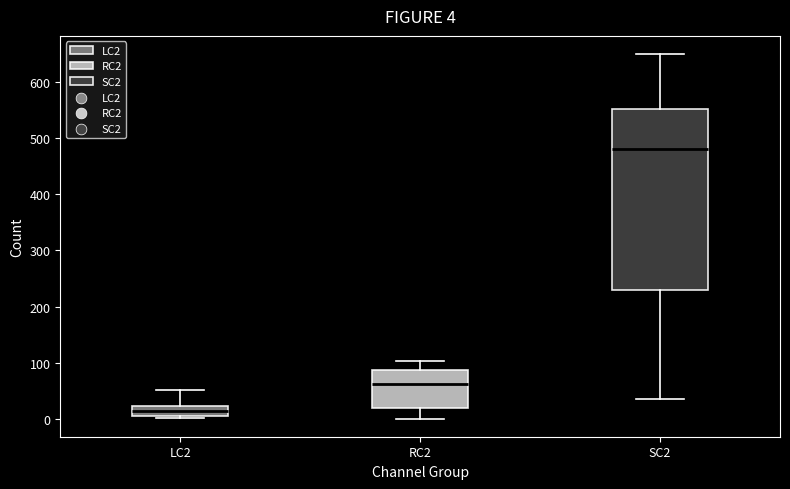

Comparing the boxes themselves (not the whiskers), which one is the tallest?

SC2